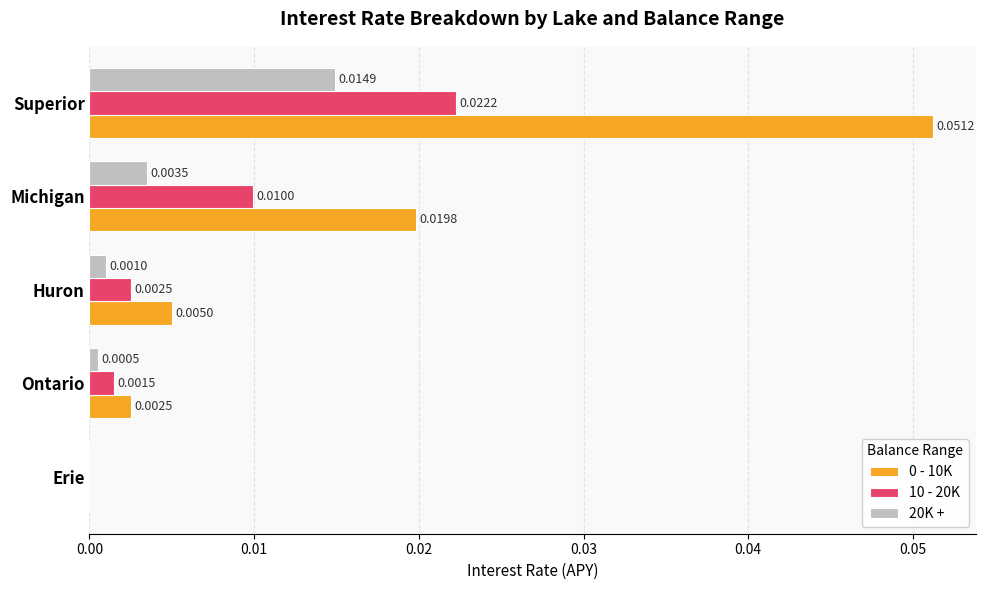

Is the value of 20K + at Ontario greater than the value of 10 - 20K at Superior?

No